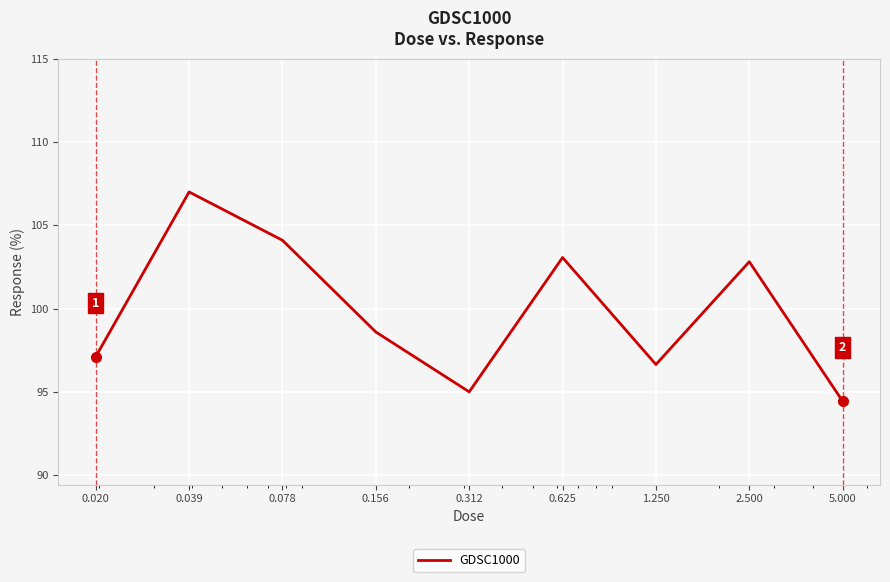

Does the chart display data point markers on the line(s)?

No